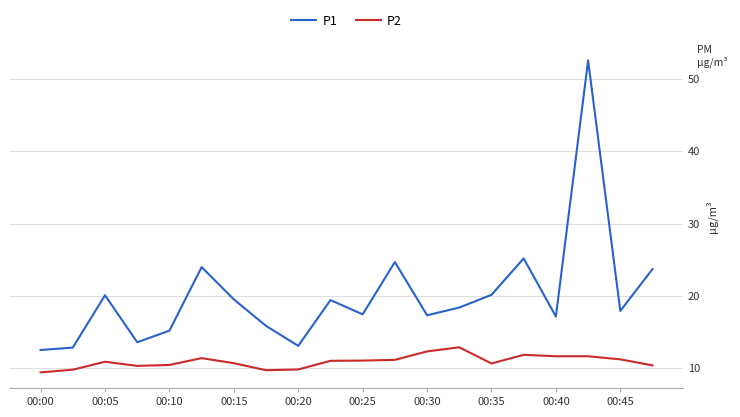

What is the maximum value for P2?

12.9